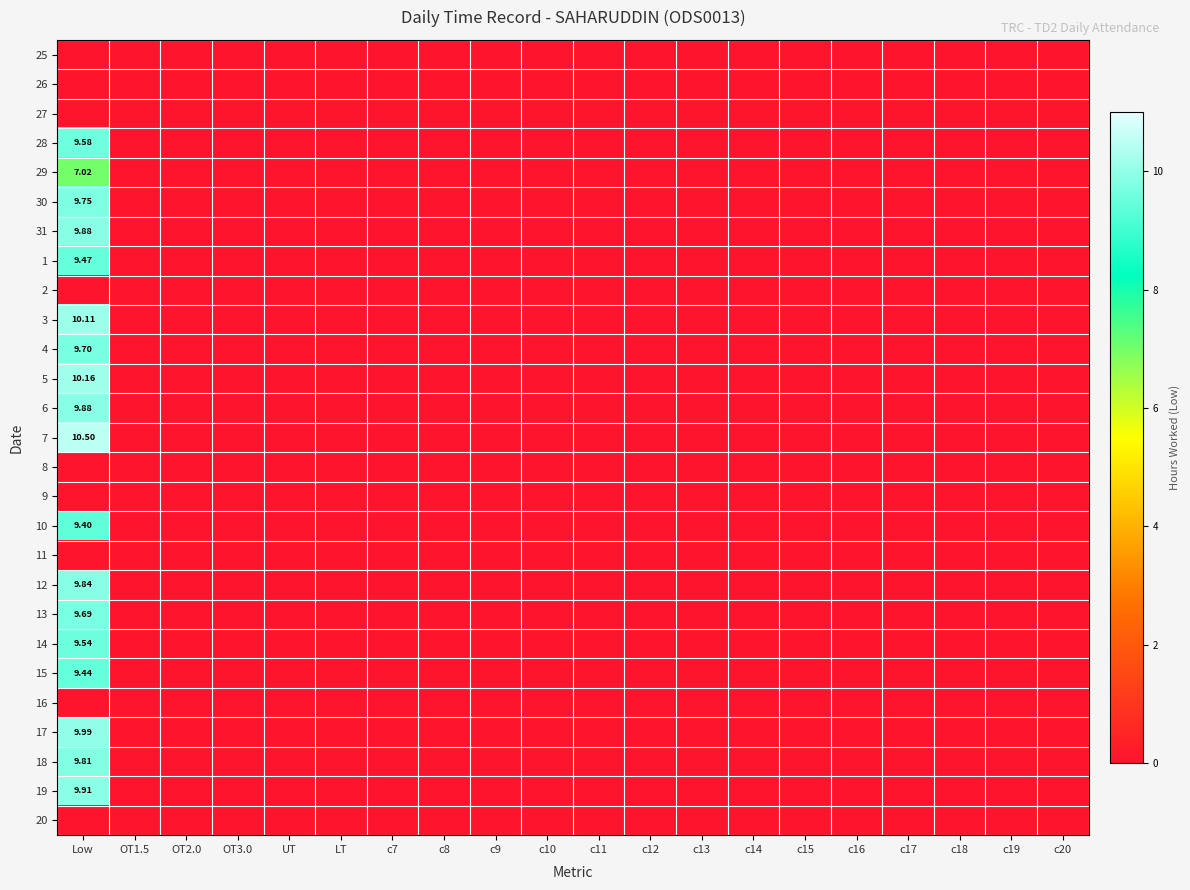

The 12 series shows 0.0 at c11. True or false?

True